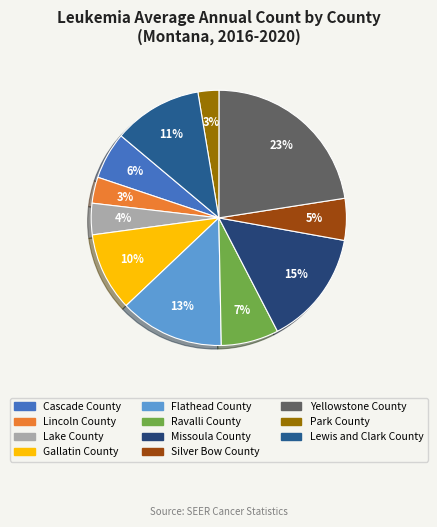

True or false: Ravalli County accounts for 7% of the total.

True